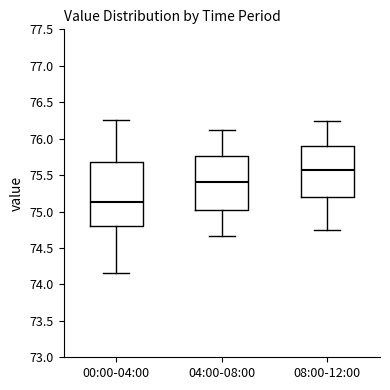

Which box's median line is the highest?

08:00-12:00